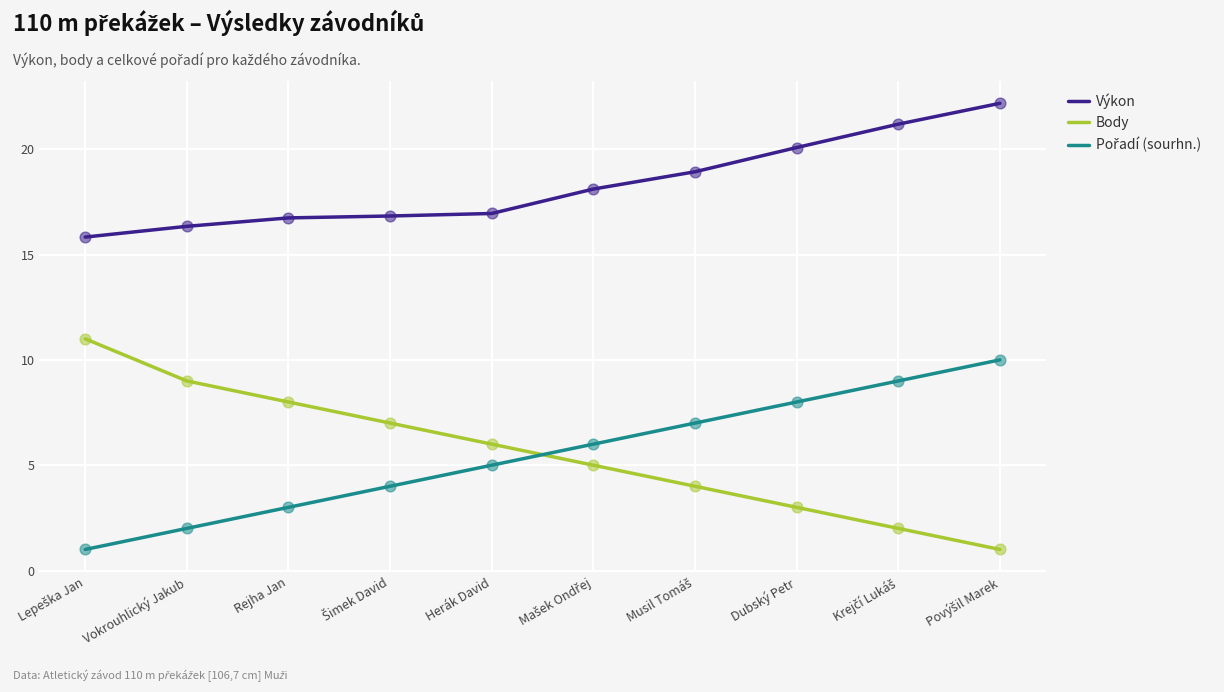

What is the greatest value displayed?

22.2